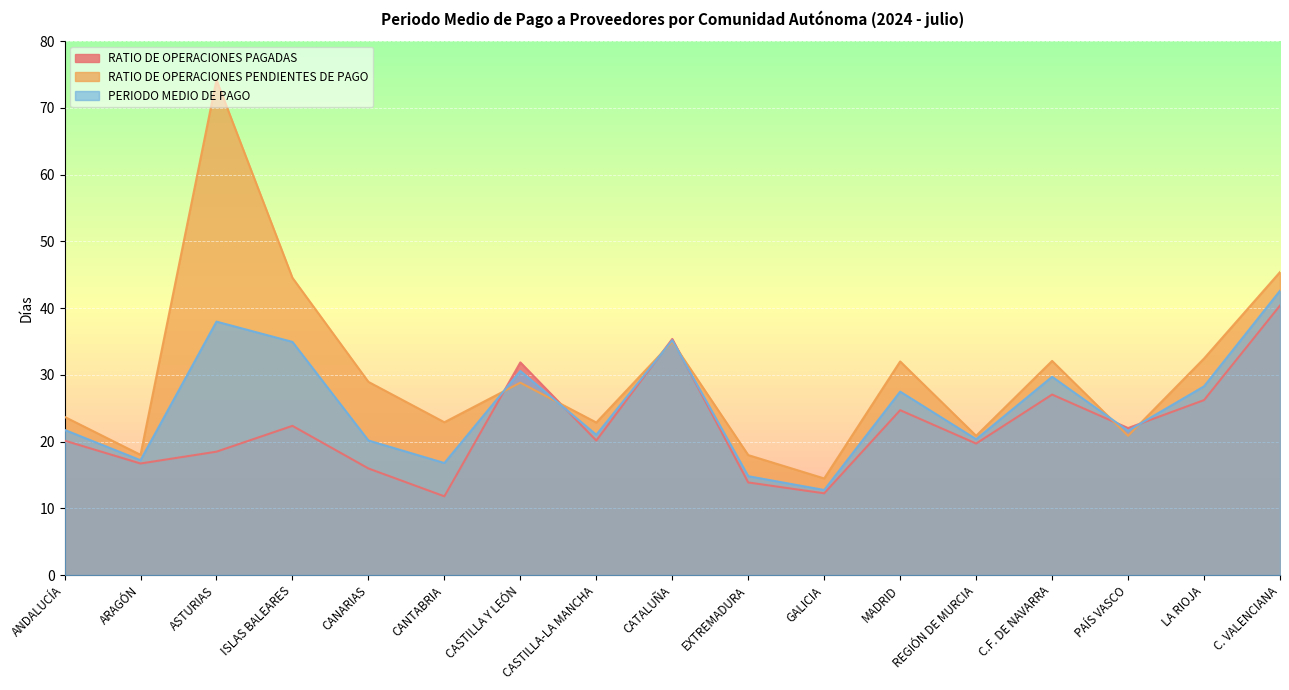

How many lines are shown in the chart?

3